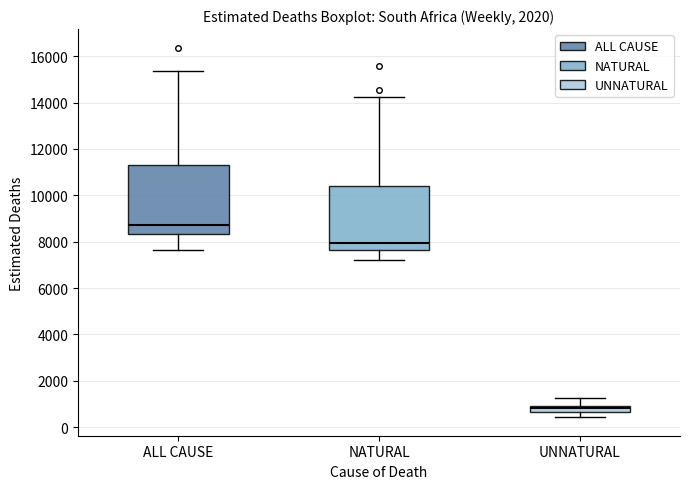

Which box's median line is the highest?

ALL CAUSE